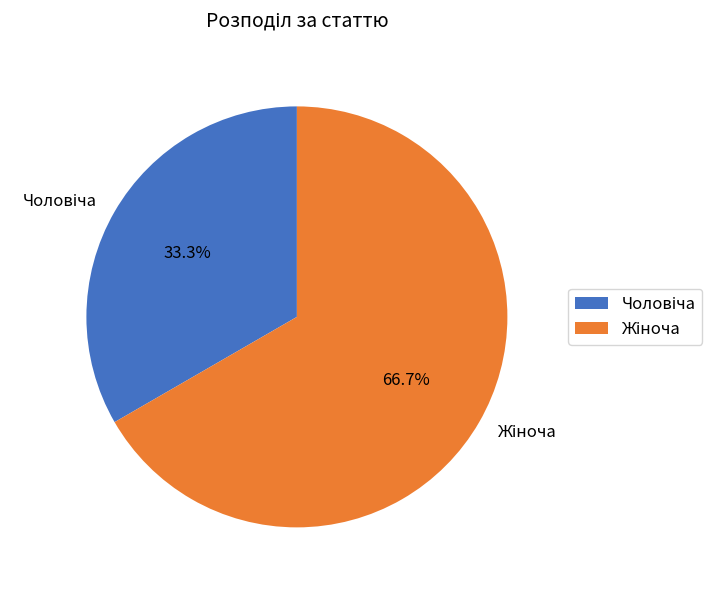

How many segments does this pie chart have?

2